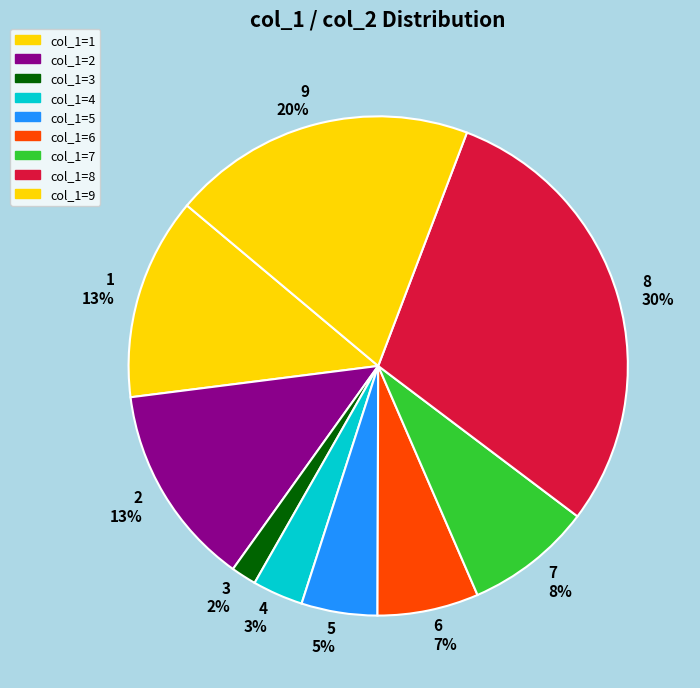

Count the number of slices in the pie.

9